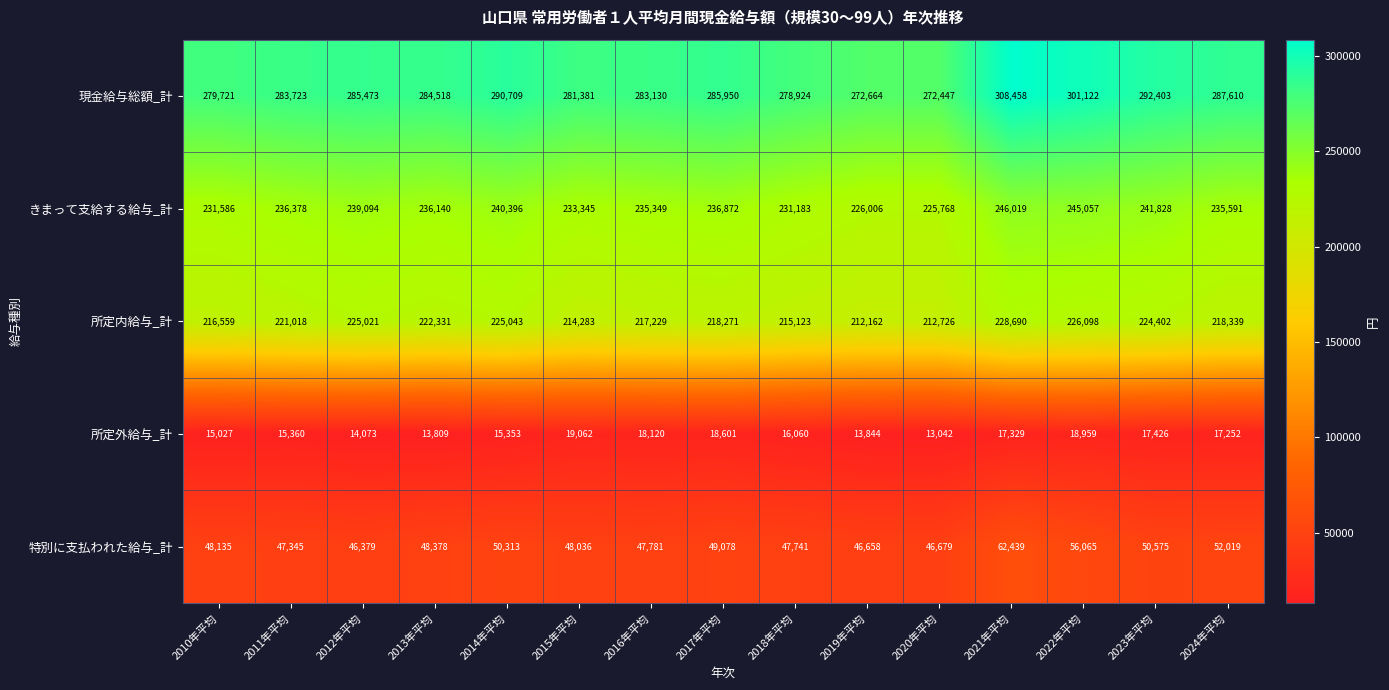

True or false: きまって支給する給与_計 has a value of 323470 at 2010年平均.

False